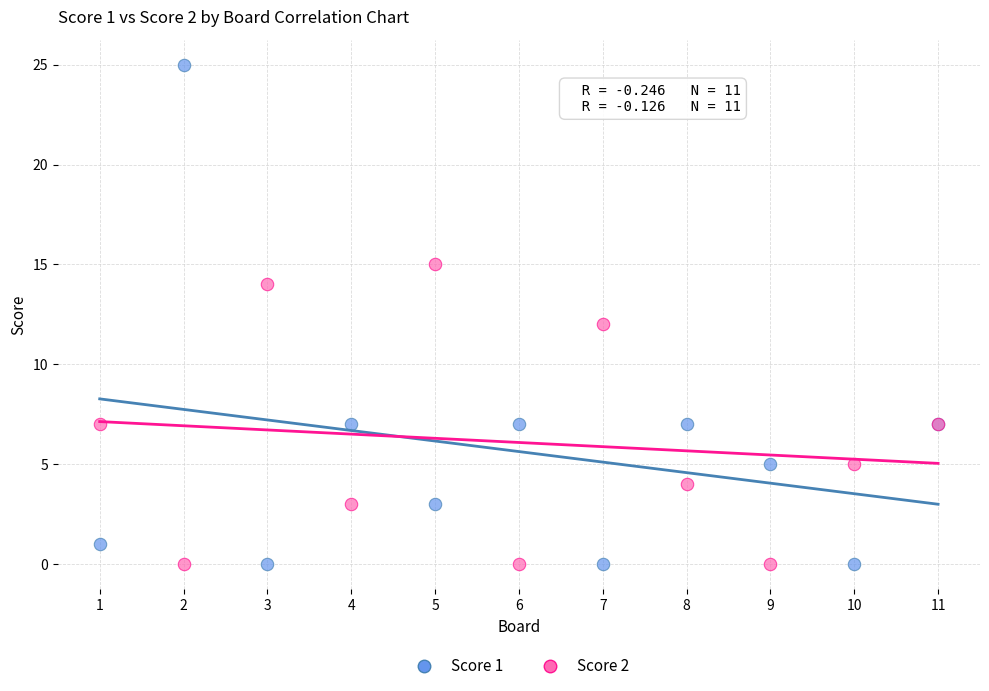

Which series contains the highest Y value?

Score 1